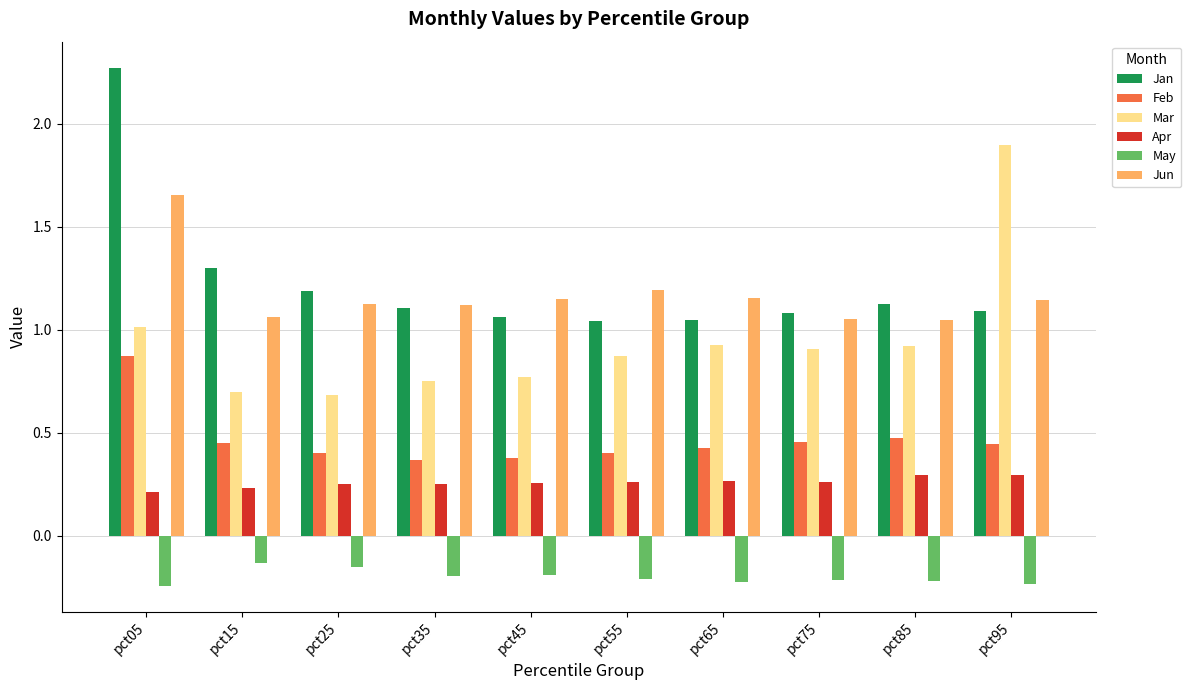

What is the sum of the Jun values at pct85 and pct05?

2.7